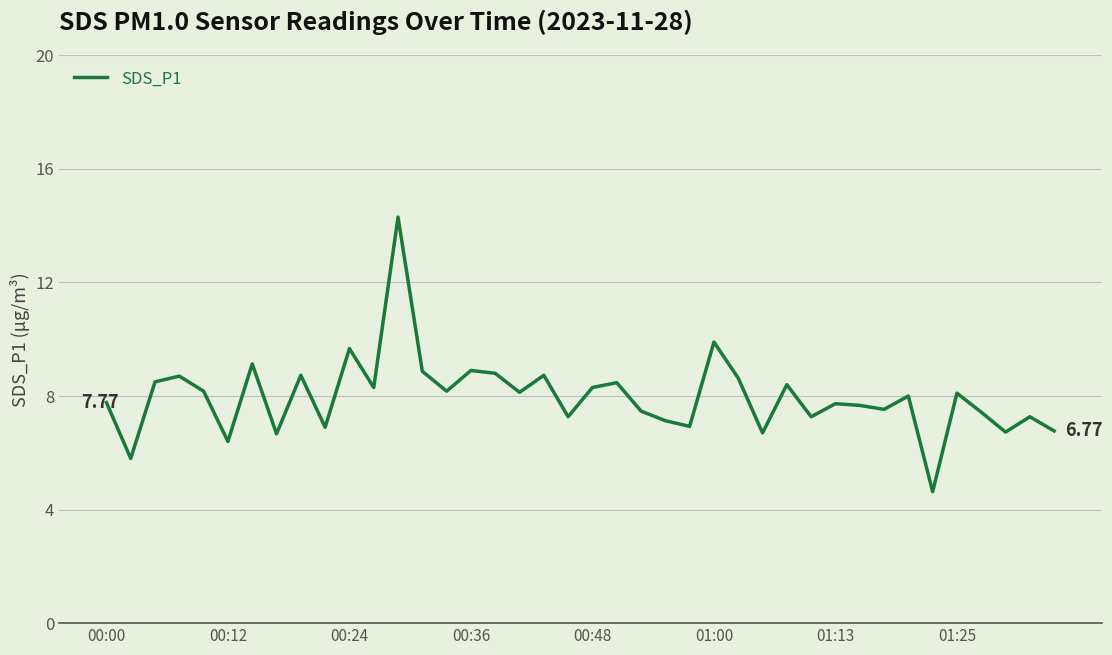

What is the sum of all values?

319.0